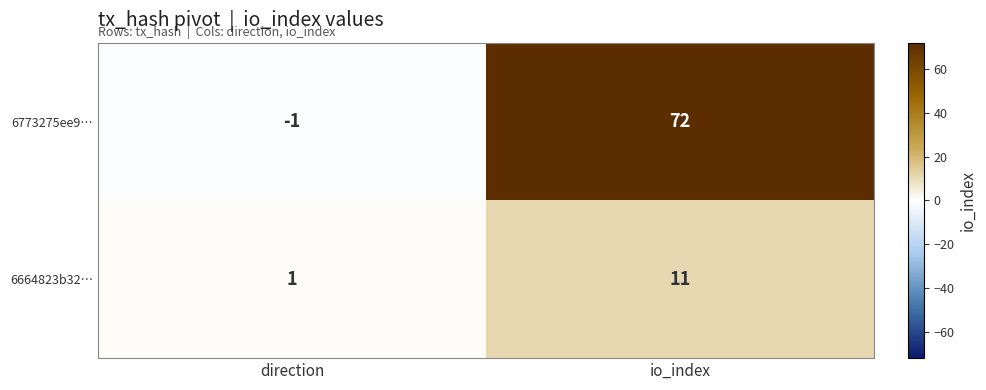

Rank the categories by 6773275ee9… value from lowest to highest.

direction, io_index